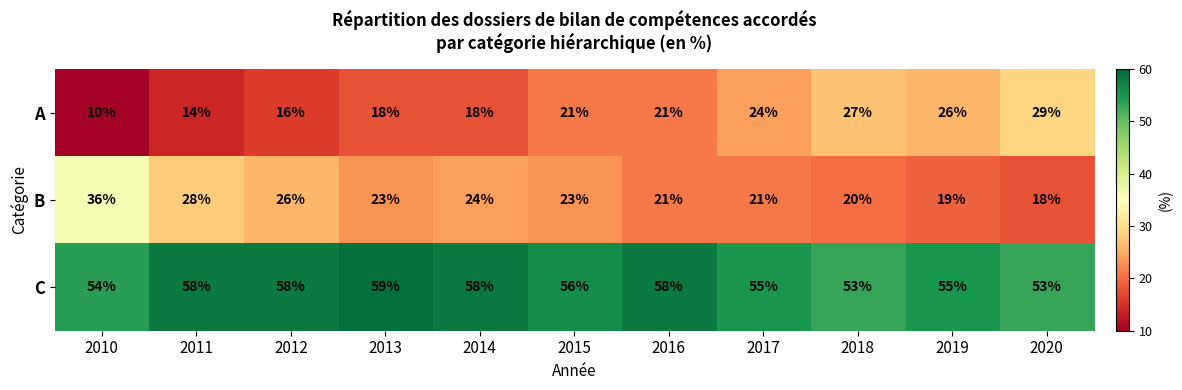

Rank the series by their maximum value, from highest to lowest.

C, B, A